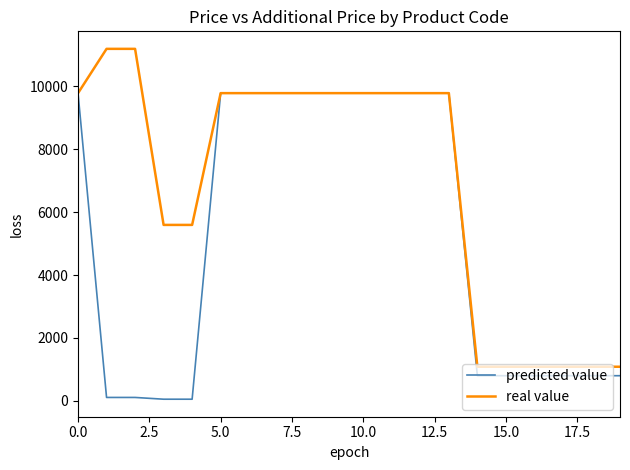

What is the highest value of the real value series?

11182.0